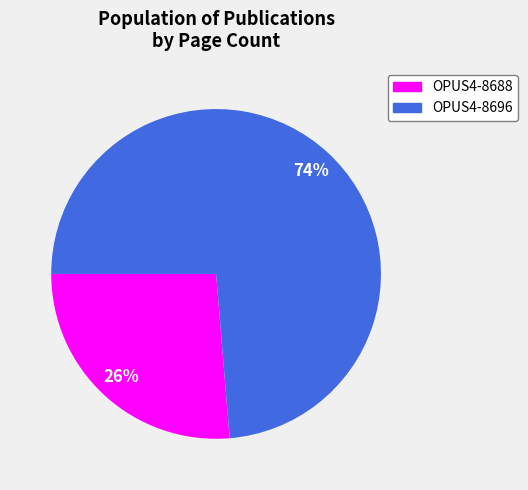

Does any single category account for the majority?

Yes